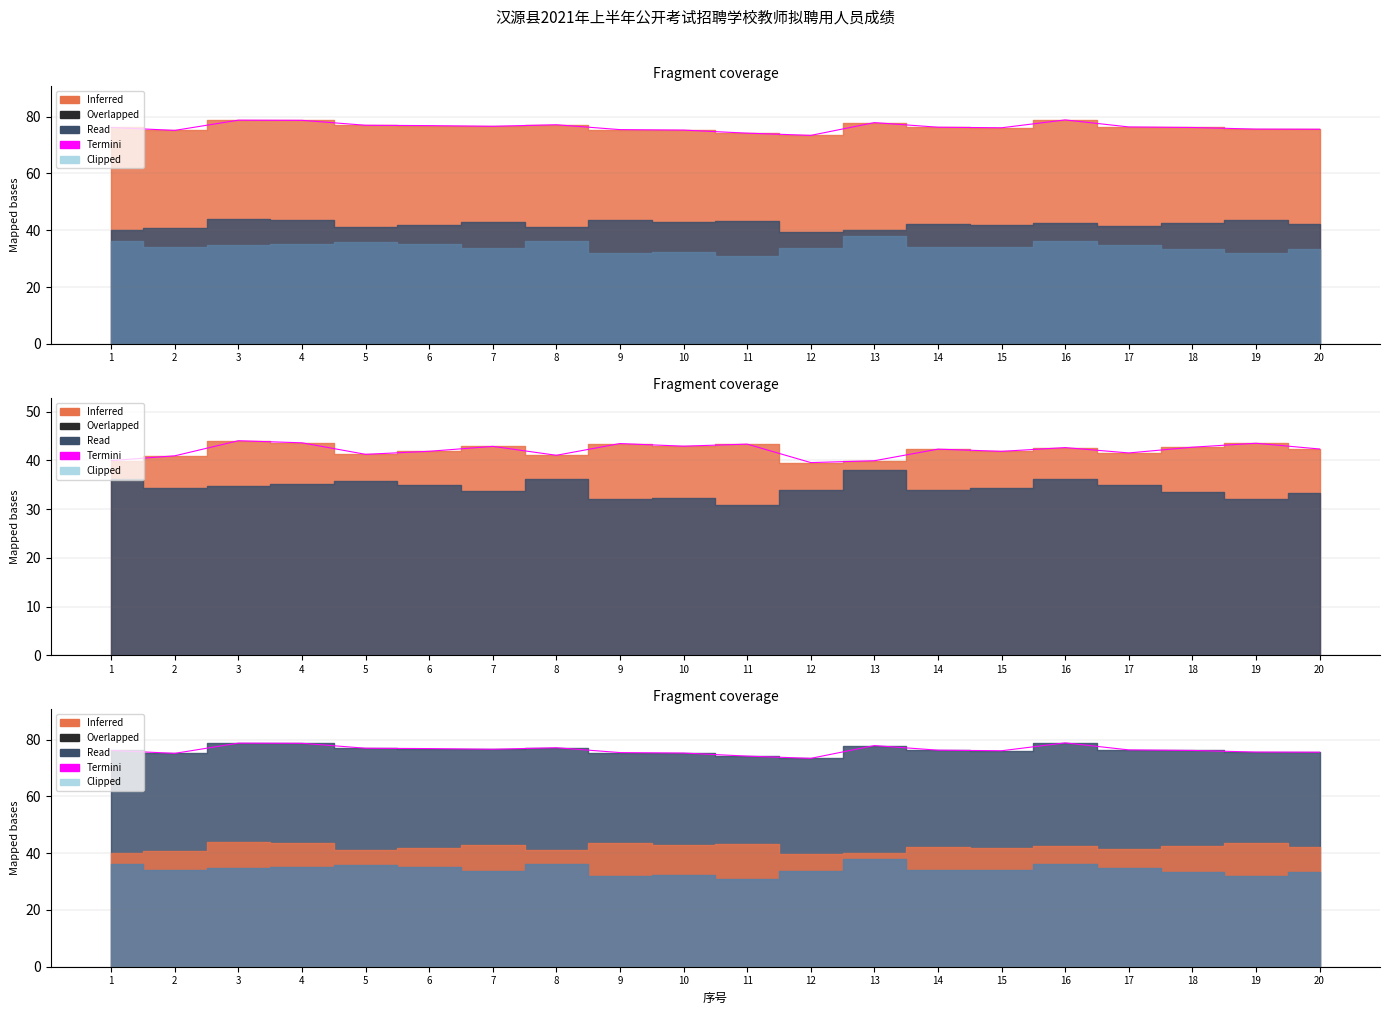

Reading right to left, list all the values displayed in this chart.

75.6	75.6	76.2	76.4	78.9	76.1	76.3	77.9	73.4	74.2	75.3	75.5	77.2	76.6	76.9	77.0	78.7	78.8	75.2	76.2